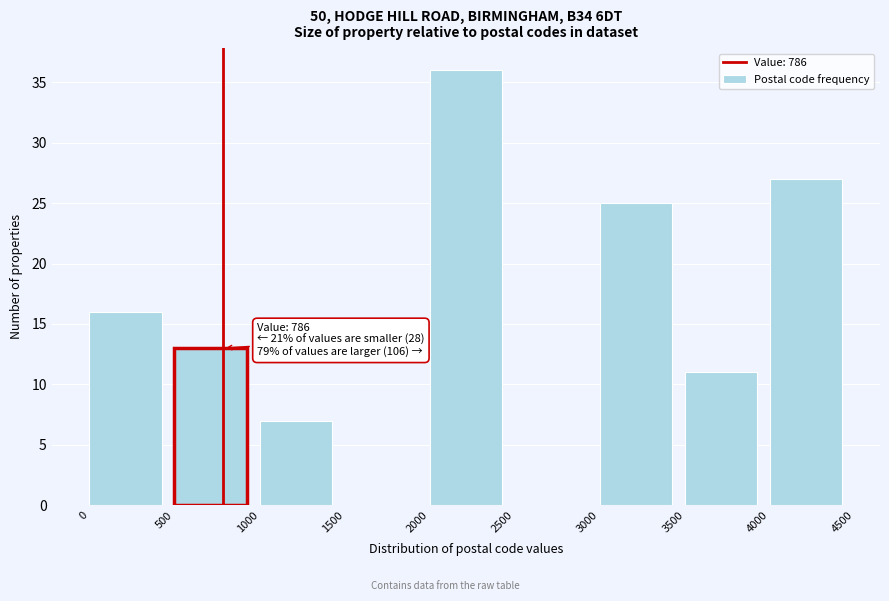

Which range on the x-axis has the tallest bar?

2000 to 2500